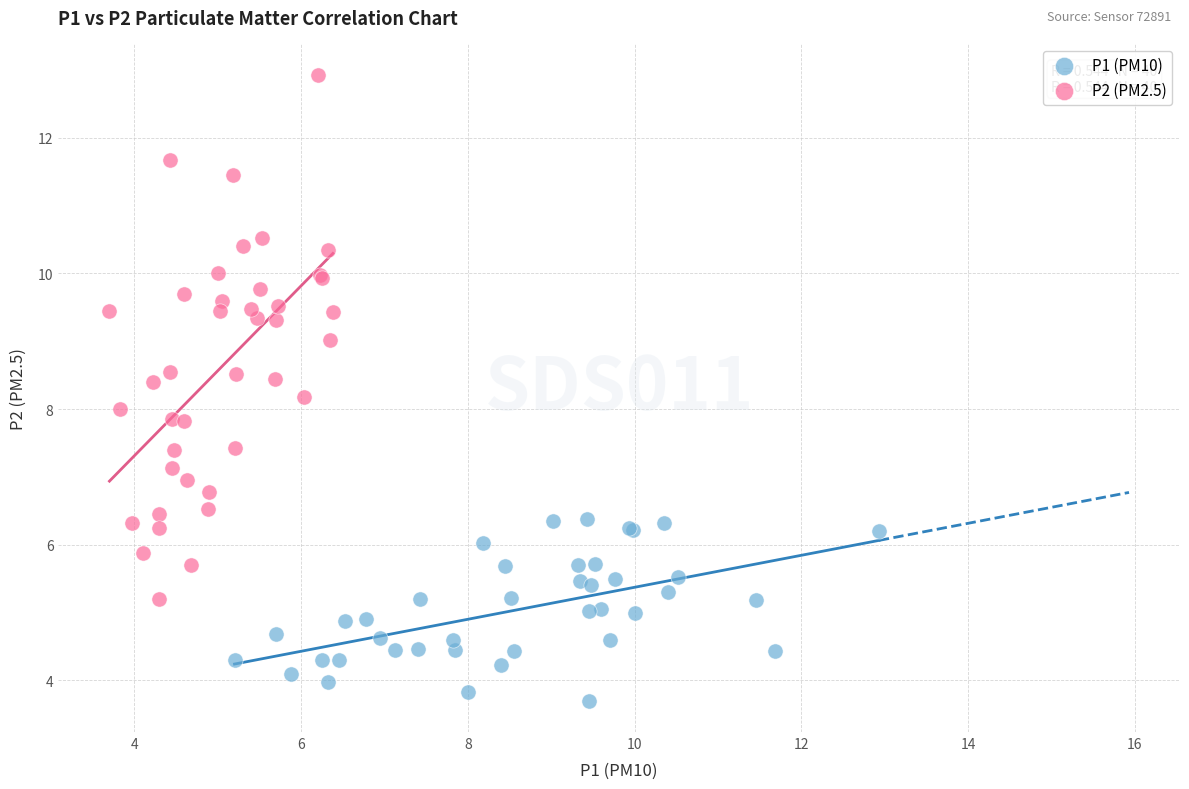

Which series has the largest Y range (max minus min)?

P2 (PM2.5)